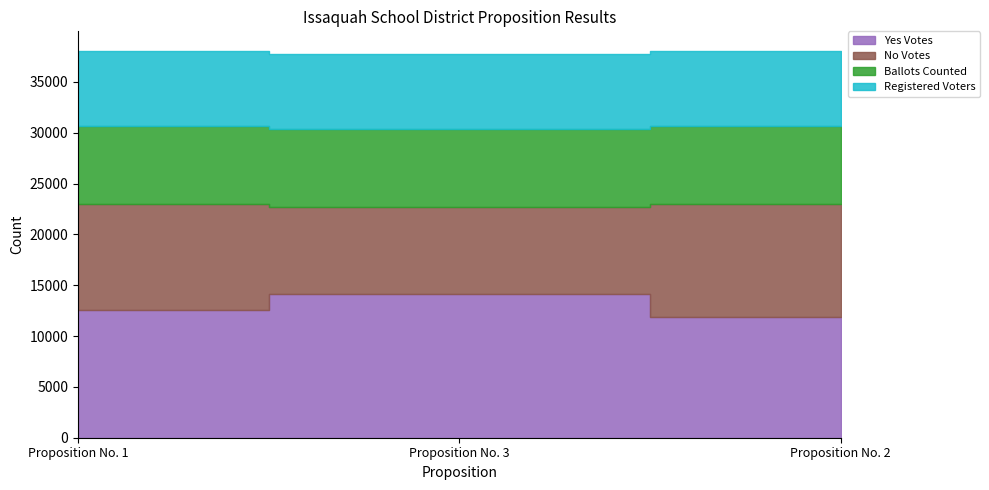

The Registered Voters series shows 50313 at Proposition No. 1. True or false?

False